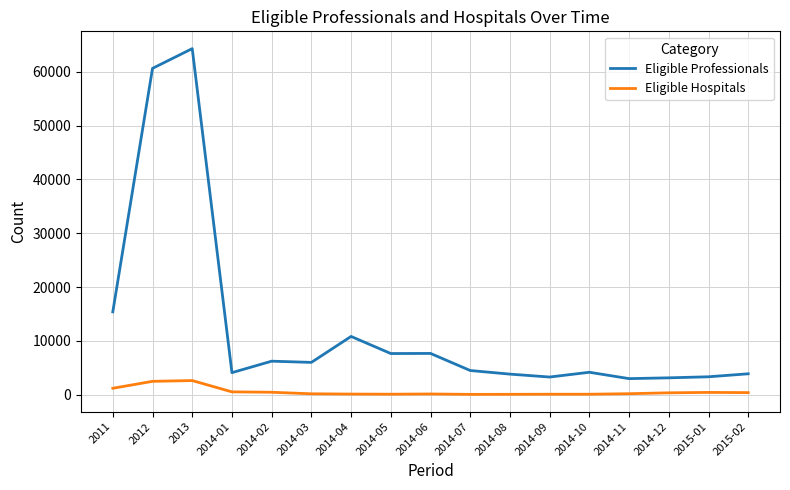

At which label is Eligible Professionals closest to 33638?

2011